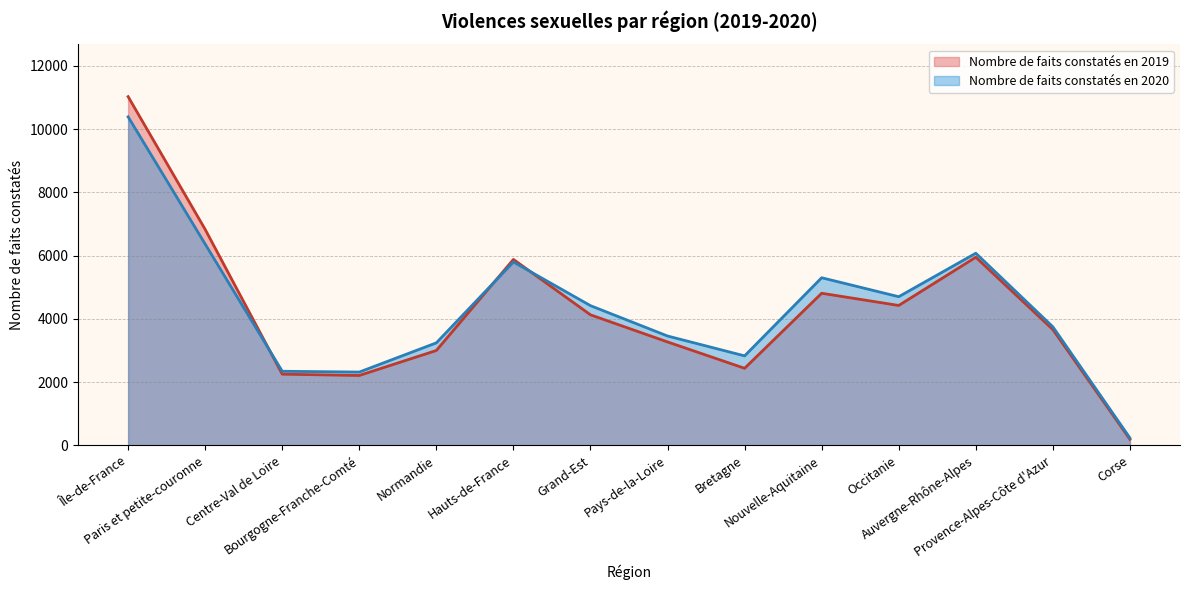

What is the difference between the Nombre de faits constatés en 2020 values at Pays-de-la-Loire and Grand-Est?

960